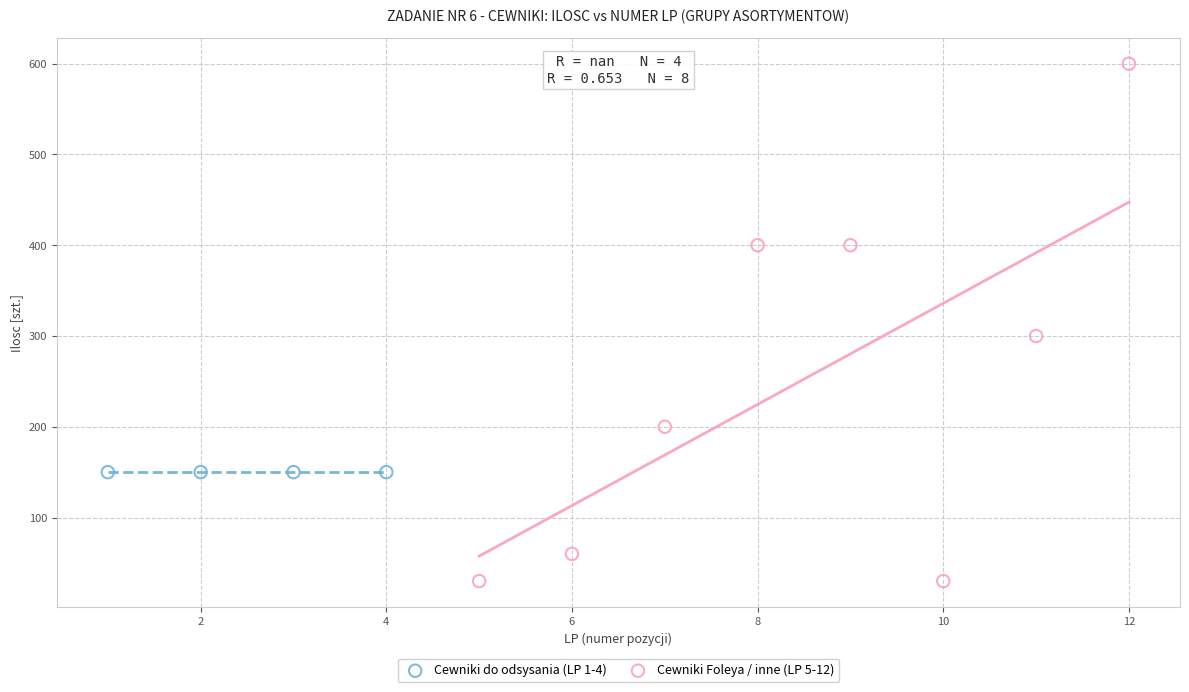

Which series reaches the minimum Y coordinate?

Cewniki Foleya / inne (LP 5-12)